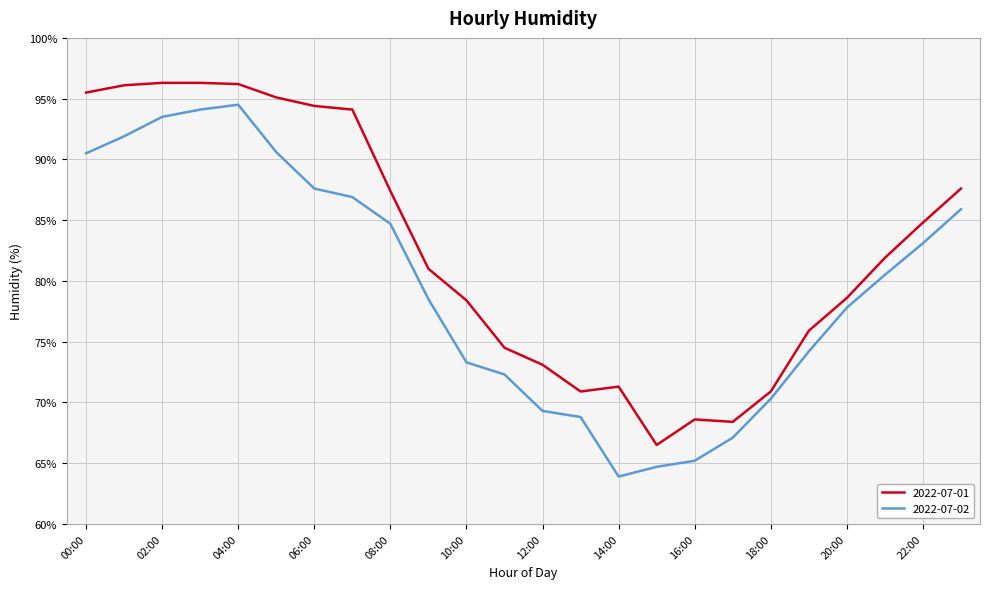

What is the difference between the second highest and minimum values in the 2022-07-01 series?

29.8